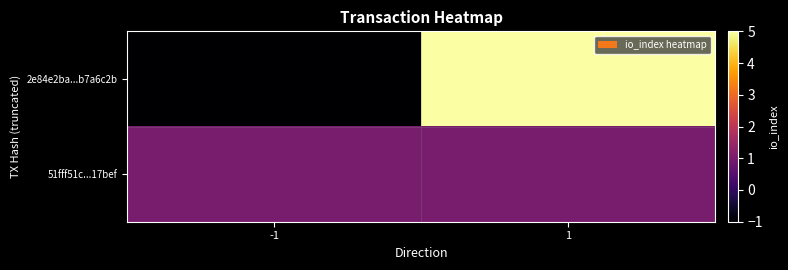

Reading right to left, list all the values displayed in this chart.

2e84e2ba...b7a6c2b: 1=5	-1=-1
51fff51c...17bef: 1=1	-1=1